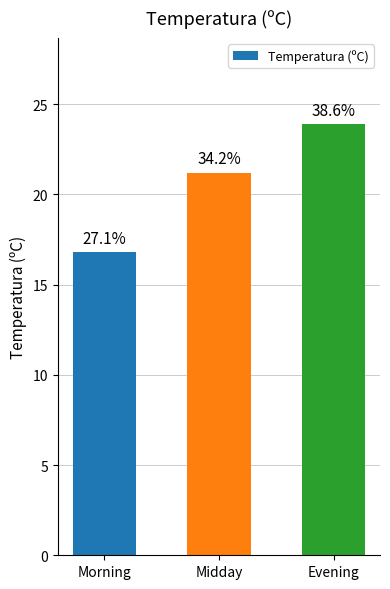

Reading left to right, transcribe all the data shown in this chart.

Morning=16.8	Midday=21.2	Evening=23.9